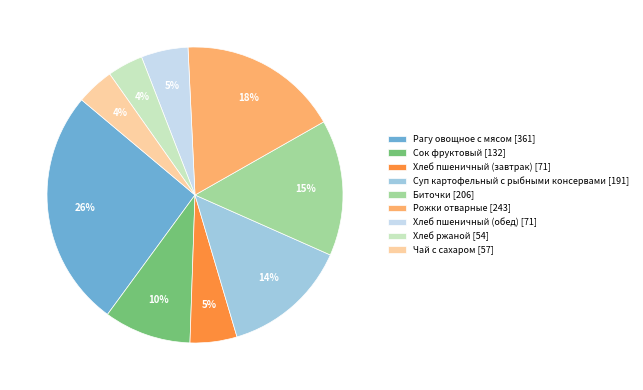

Is it true that Хлеб пшеничный (завтрак) is 5% of the pie?

True